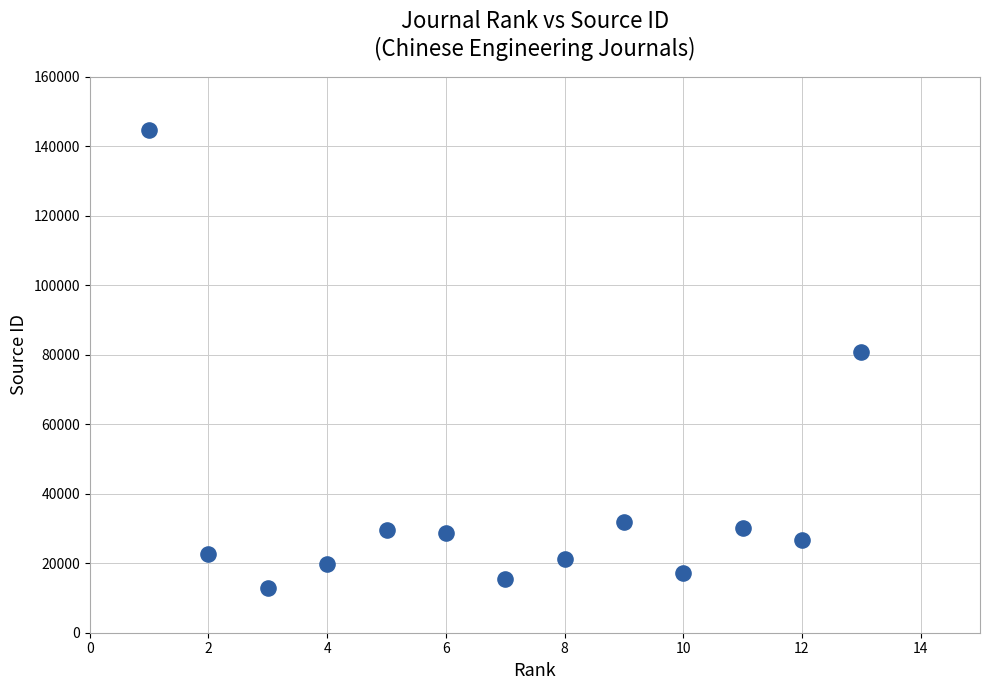

What is the range of Y values (max minus min)?

131649